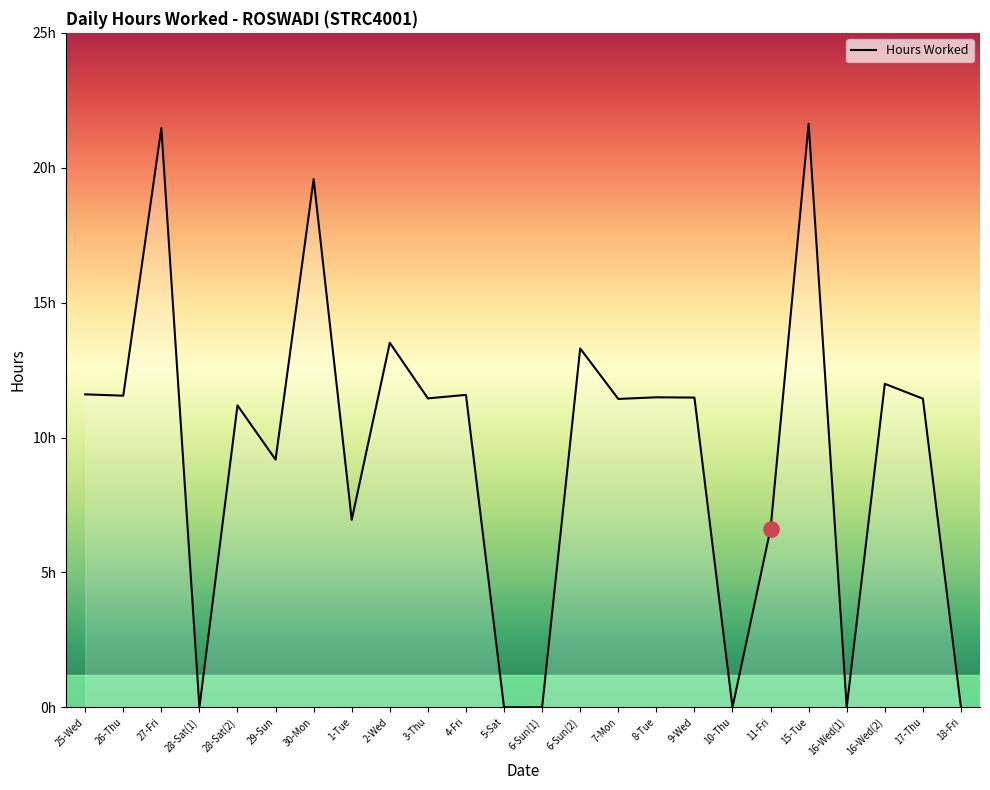

What is the change in value from 10-Thu to 16-Wed(2)?

+12.0